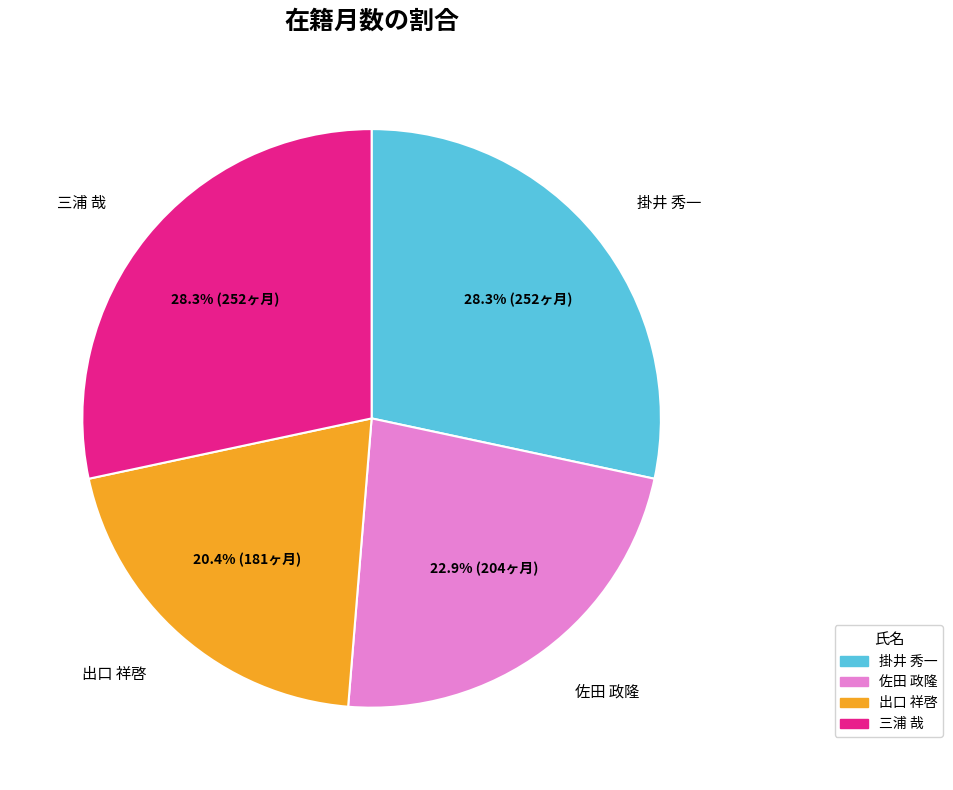

Combined, do 佐田 政隆 and 出口 祥啓 account for over 50%?

No